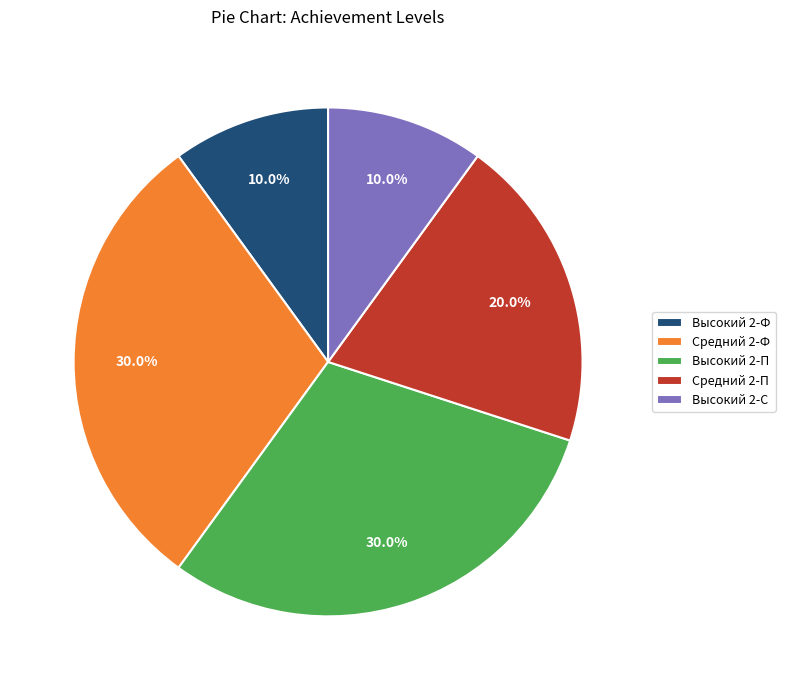

True or false: Высокий 2-П accounts for 30% of the total.

True